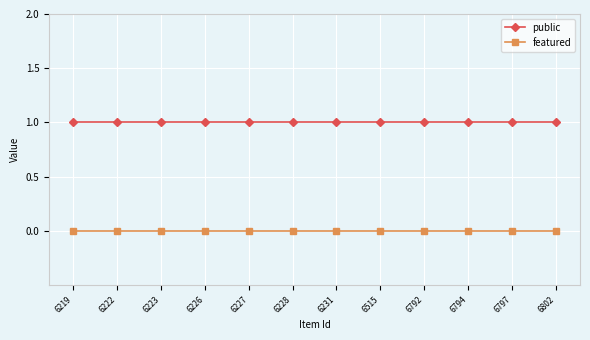

At 6515, list the series in order from largest to smallest.

public, featured